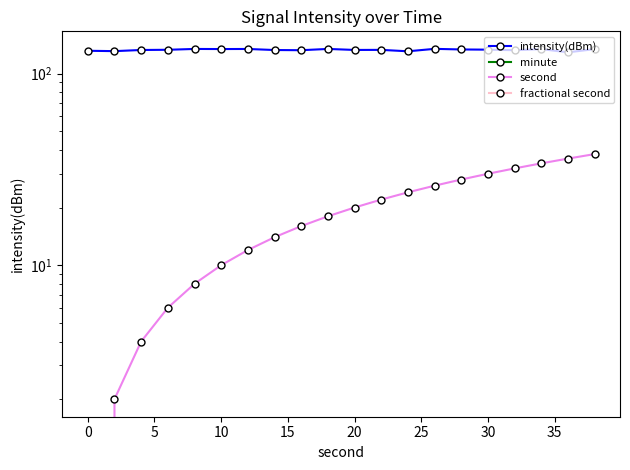

True or false: fractional second and intensity(dBm) cross at least once.

False